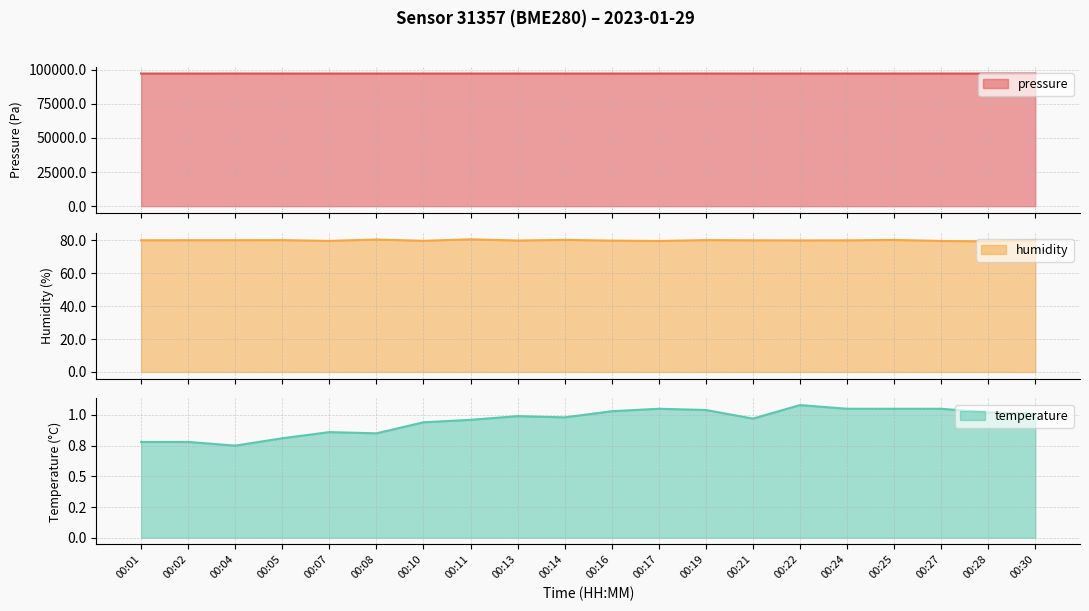

True or false: temperature and pressure intersect in this chart.

False